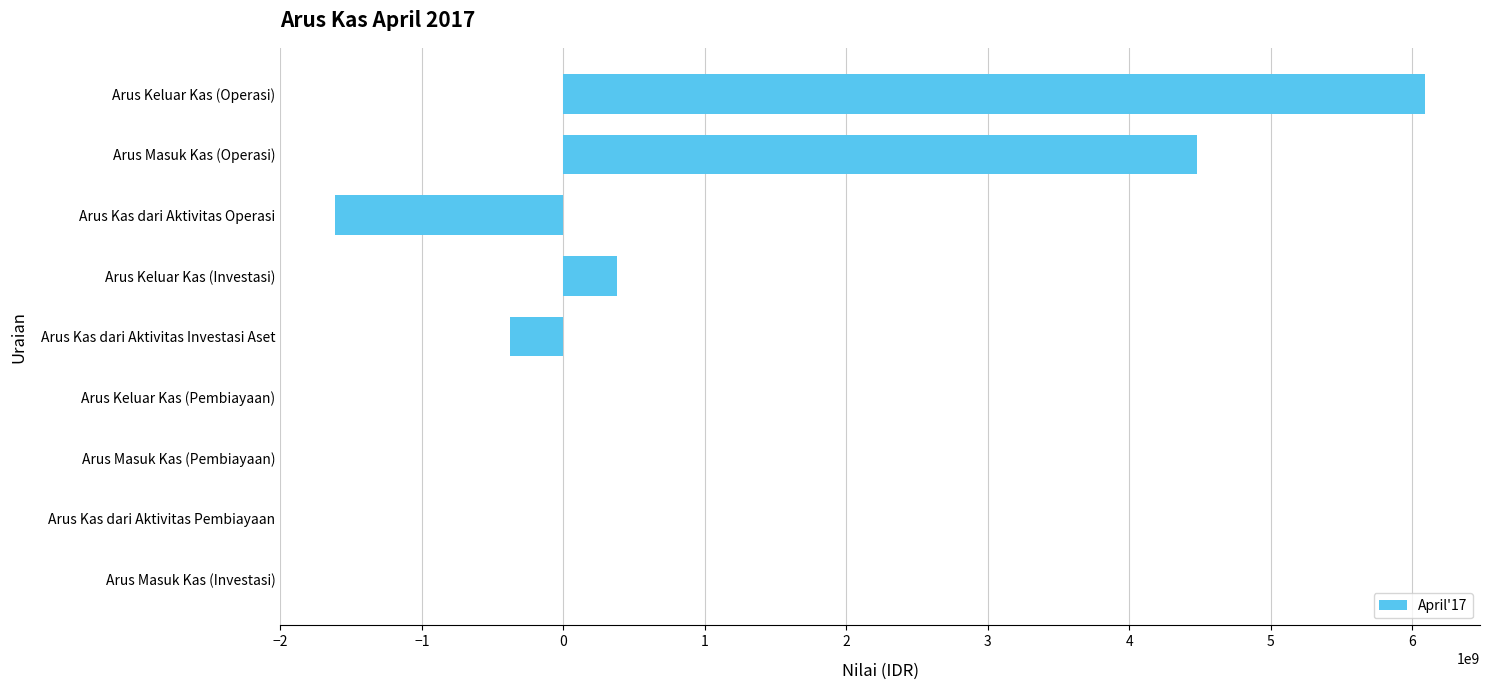

What is the change in value from Arus Kas dari Aktivitas Operasi to Arus Masuk Kas (Operasi)?

+6095129254